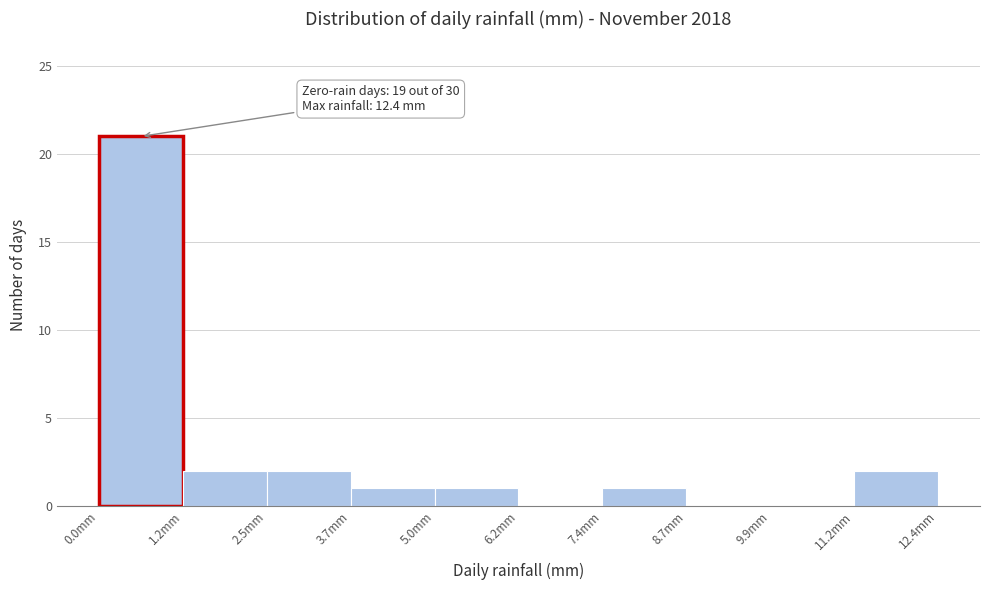

Over which range of the x-axis is the bar tallest?

0.00 to 1.24